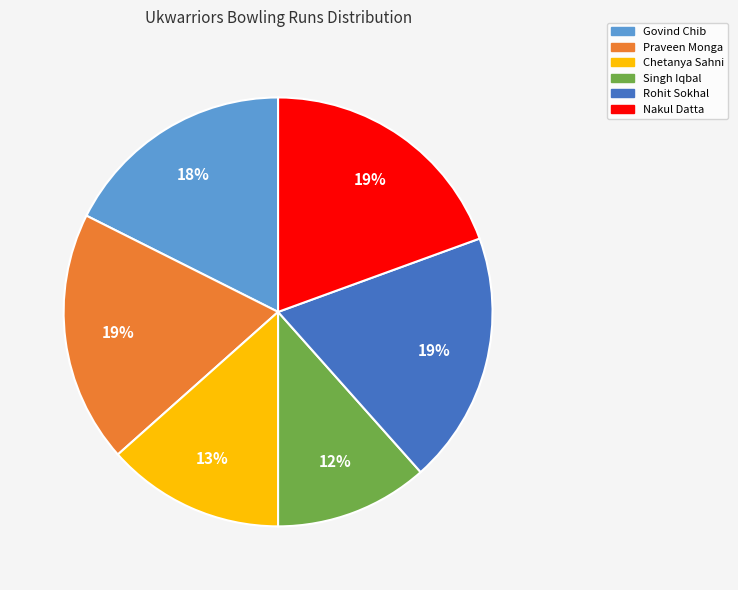

Is there any slice that represents more than half of the pie?

No